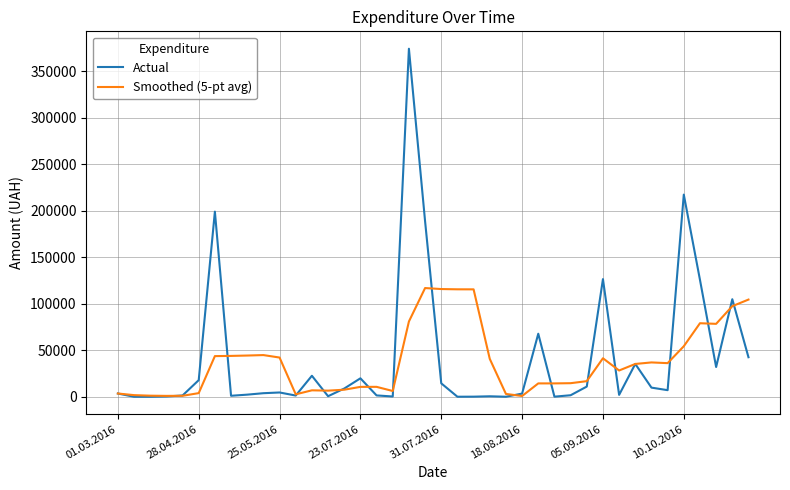

Rank the series by their maximum value, from lowest to highest.

Smoothed (5-pt avg), Actual